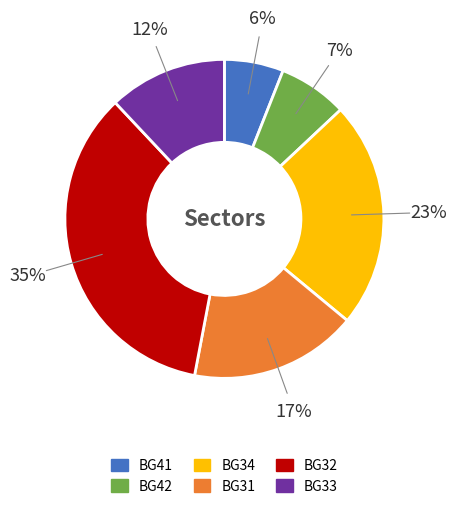

How many slices are in this pie chart?

6